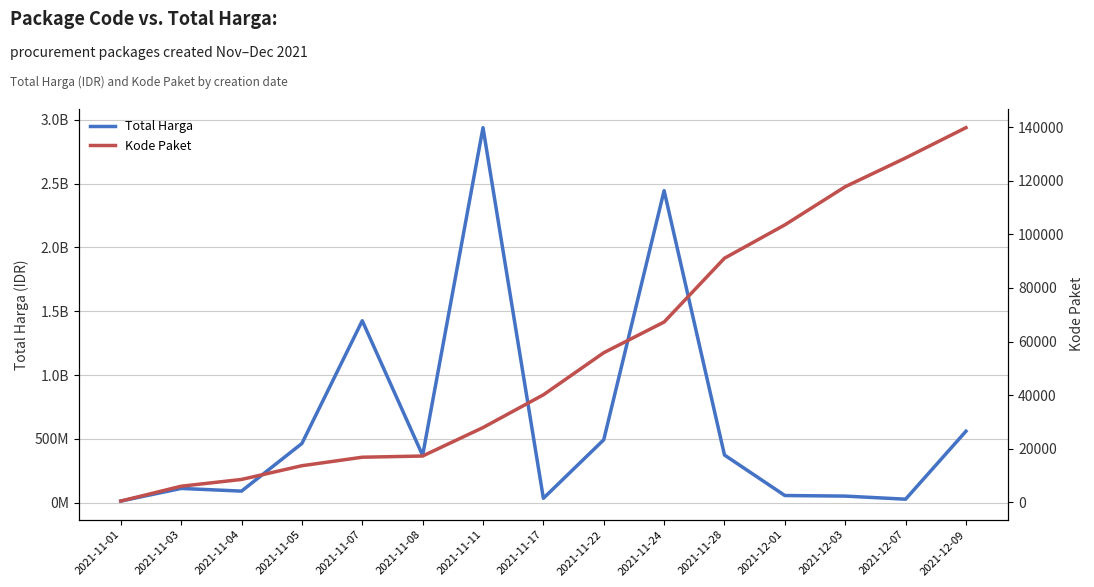

What is the highest value of the Total Harga series?

2938963240